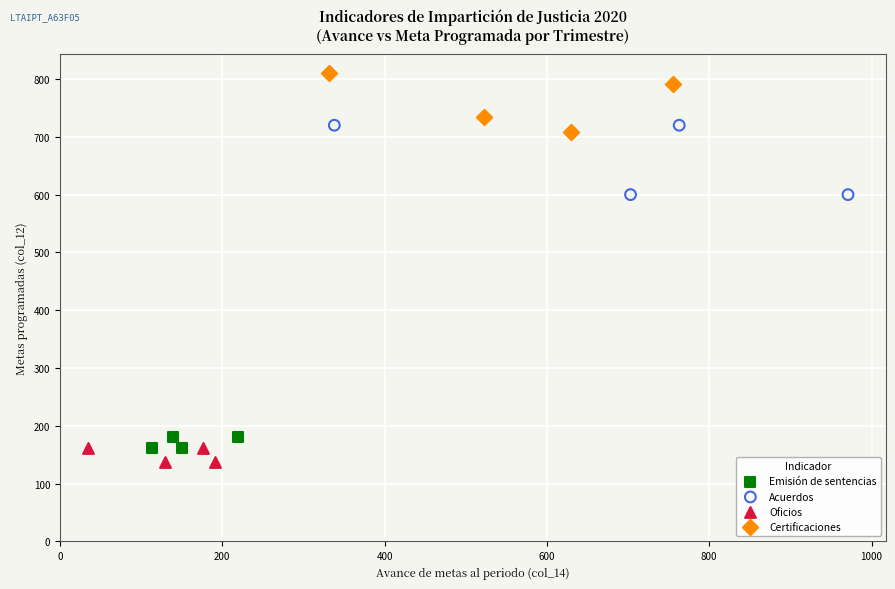

Which series has the largest Y range (max minus min)?

Acuerdos